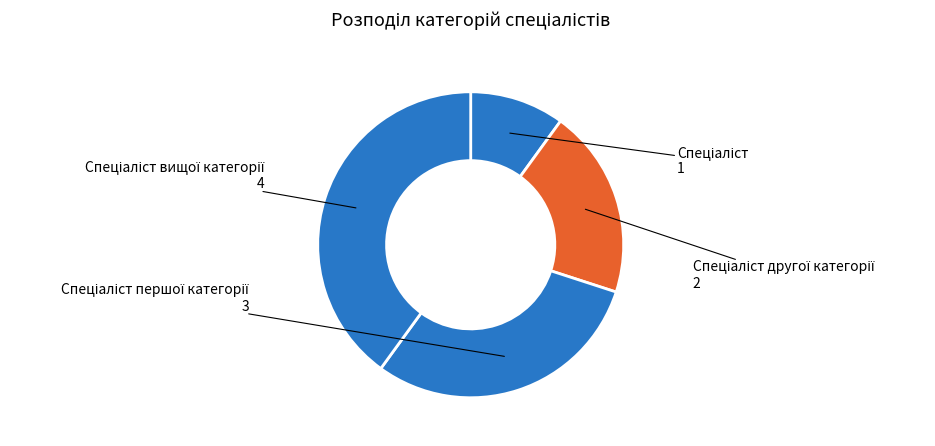

Does any single category account for the majority?

No